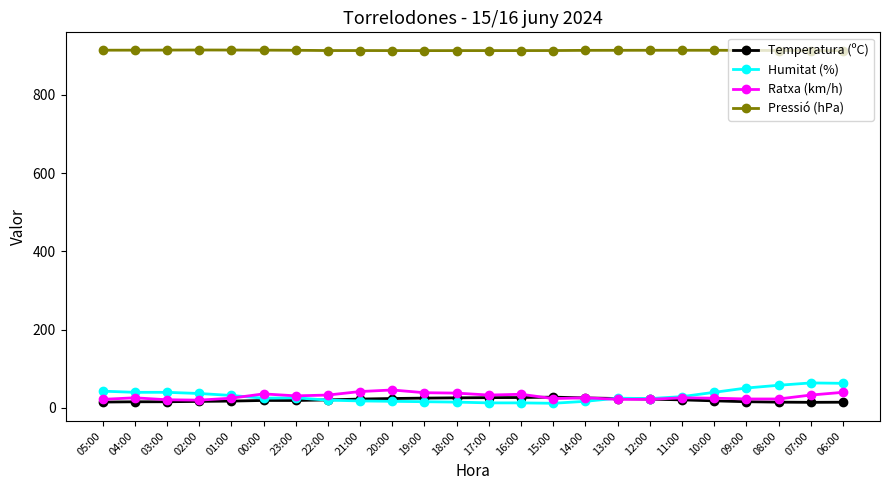

Count the number of data series in this chart.

4